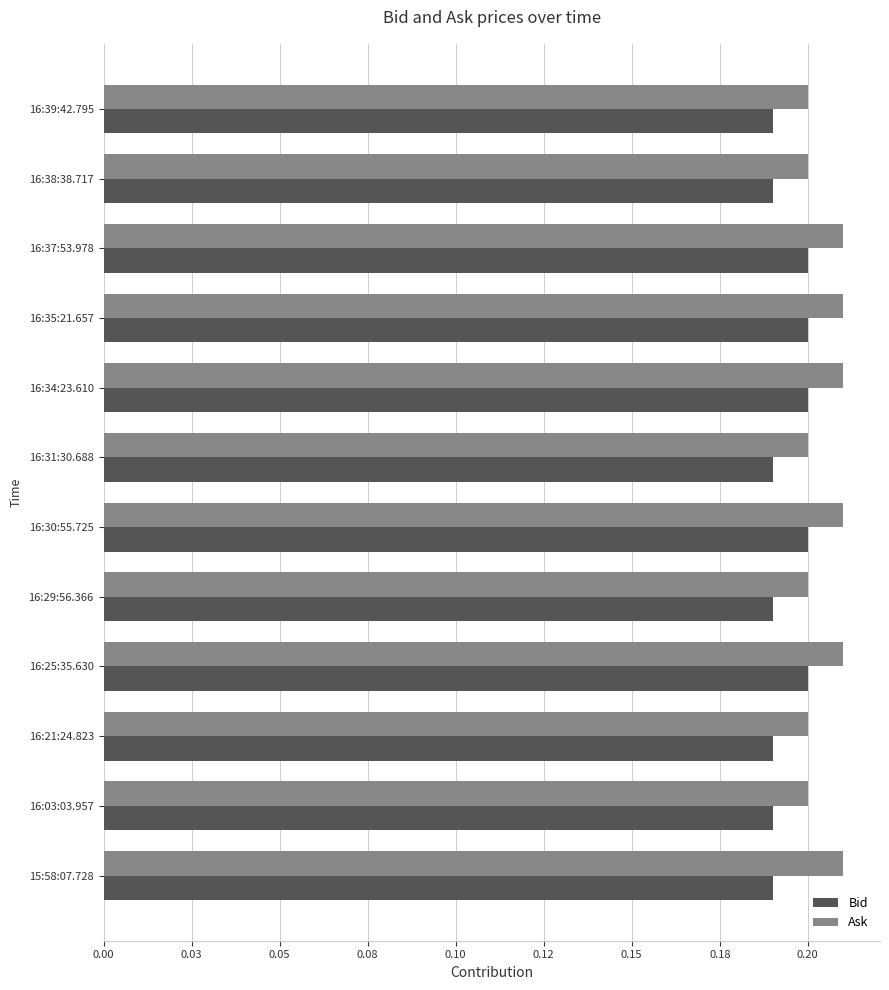

What is the lowest value of the Ask series?

0.2